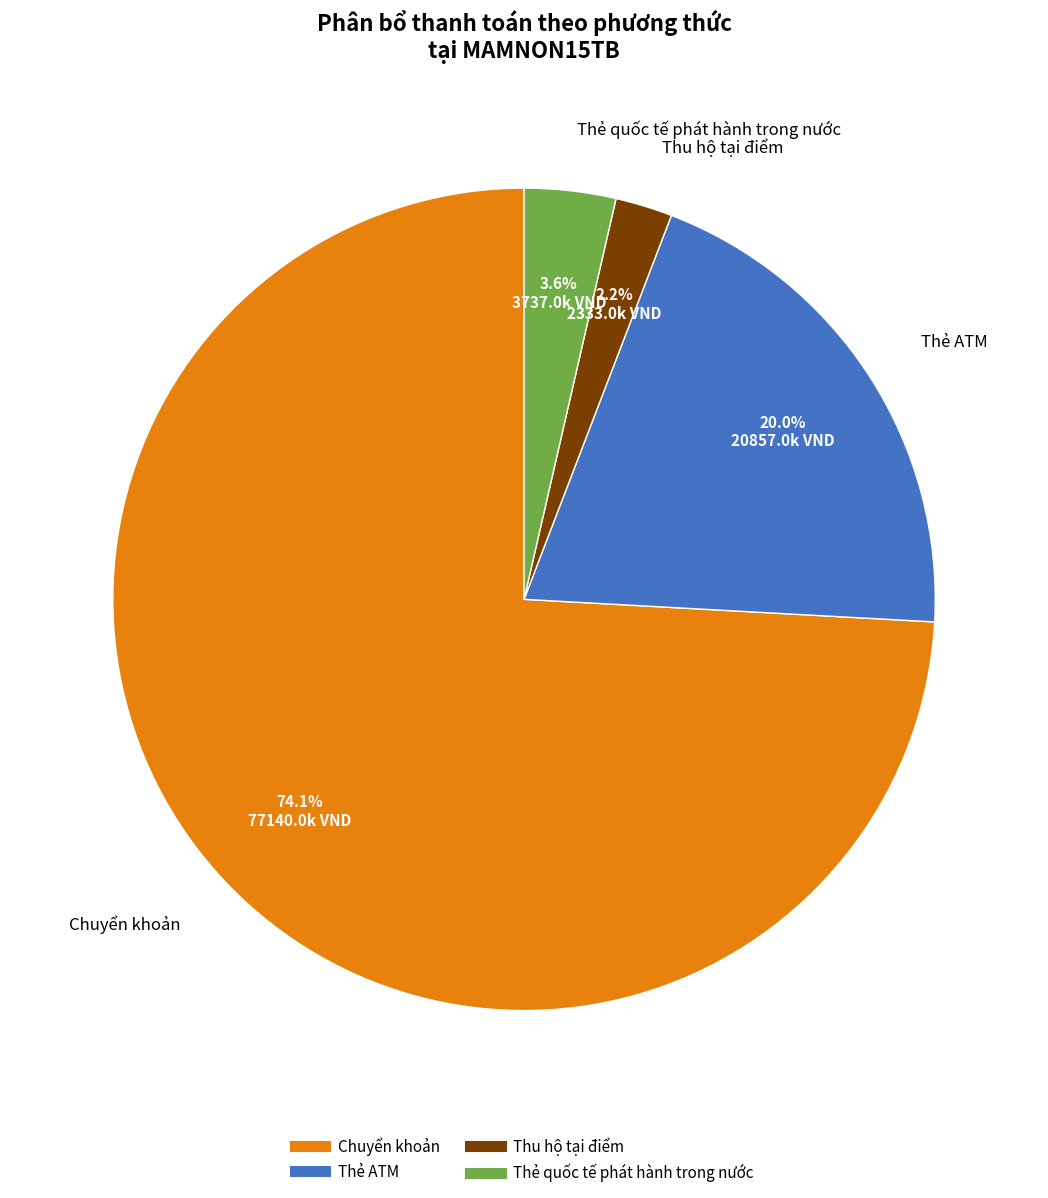

True or false: Thẻ ATM accounts for 26% of the total.

False